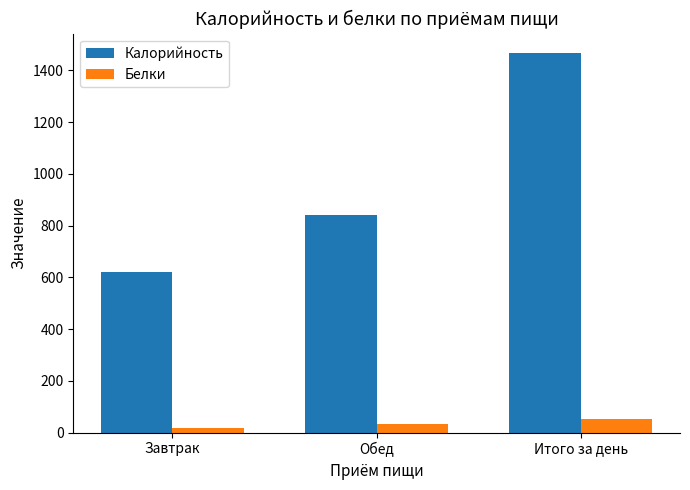

What is the label of the 1st bar from the left?

Завтрак